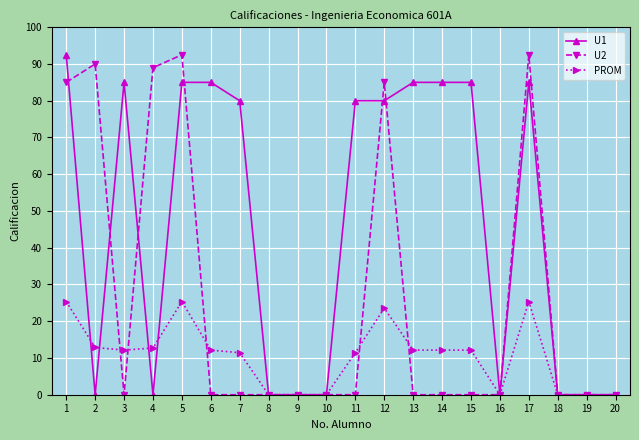

Which series changed the most between 11 and 17?

U2